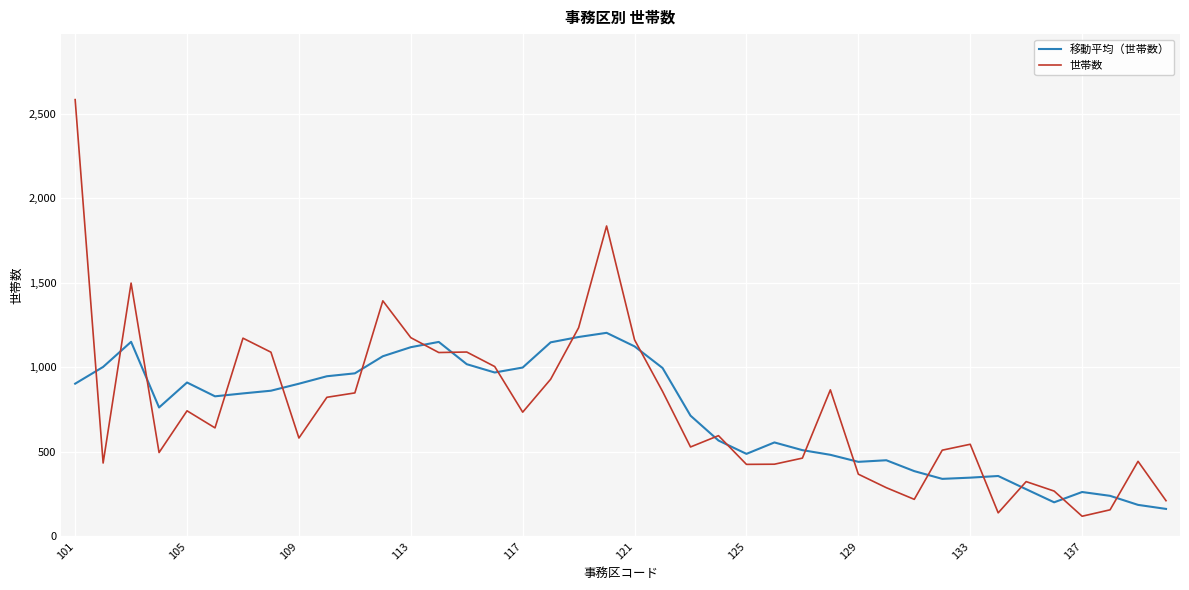

Which series has the largest range (max minus min)?

世帯数